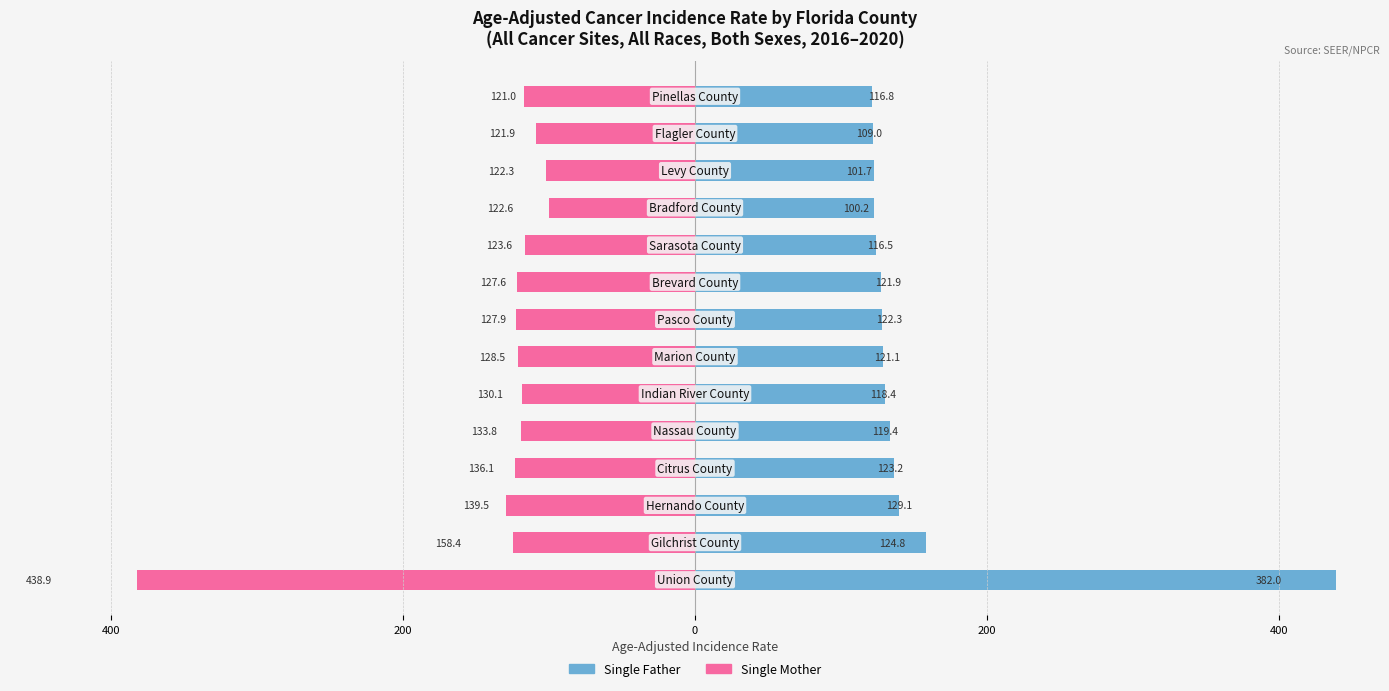

Read the Single Father value at 200.

133.8